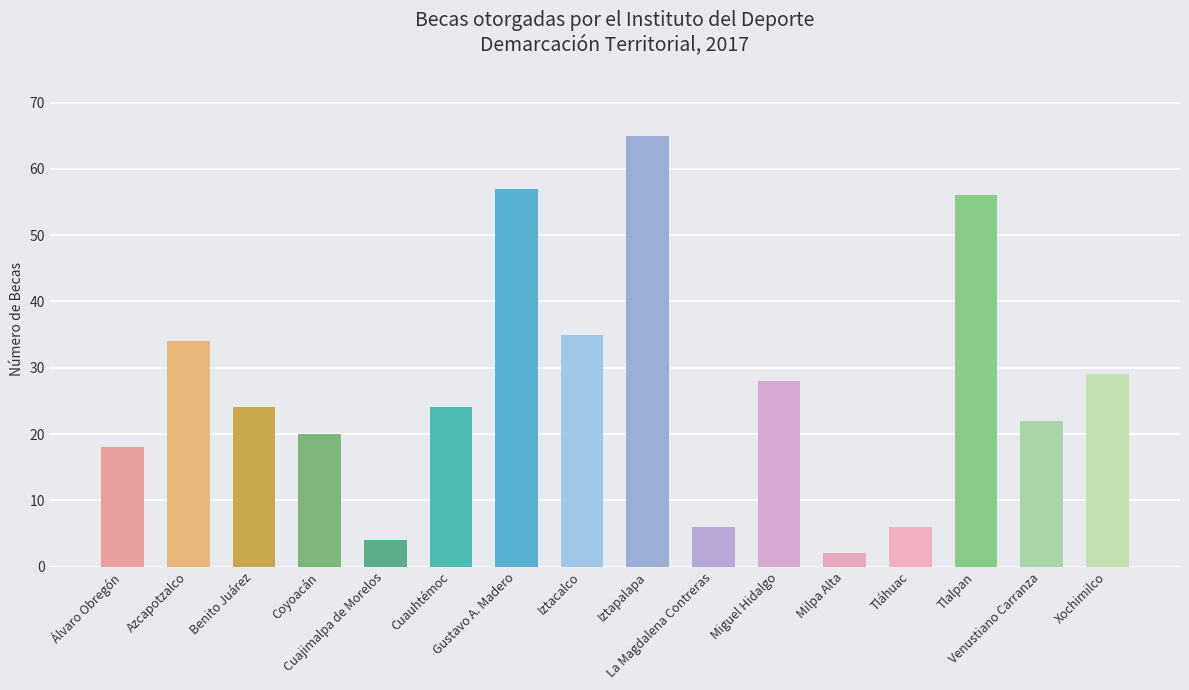

Are the bars grouped side by side (vs. stacked)?

No